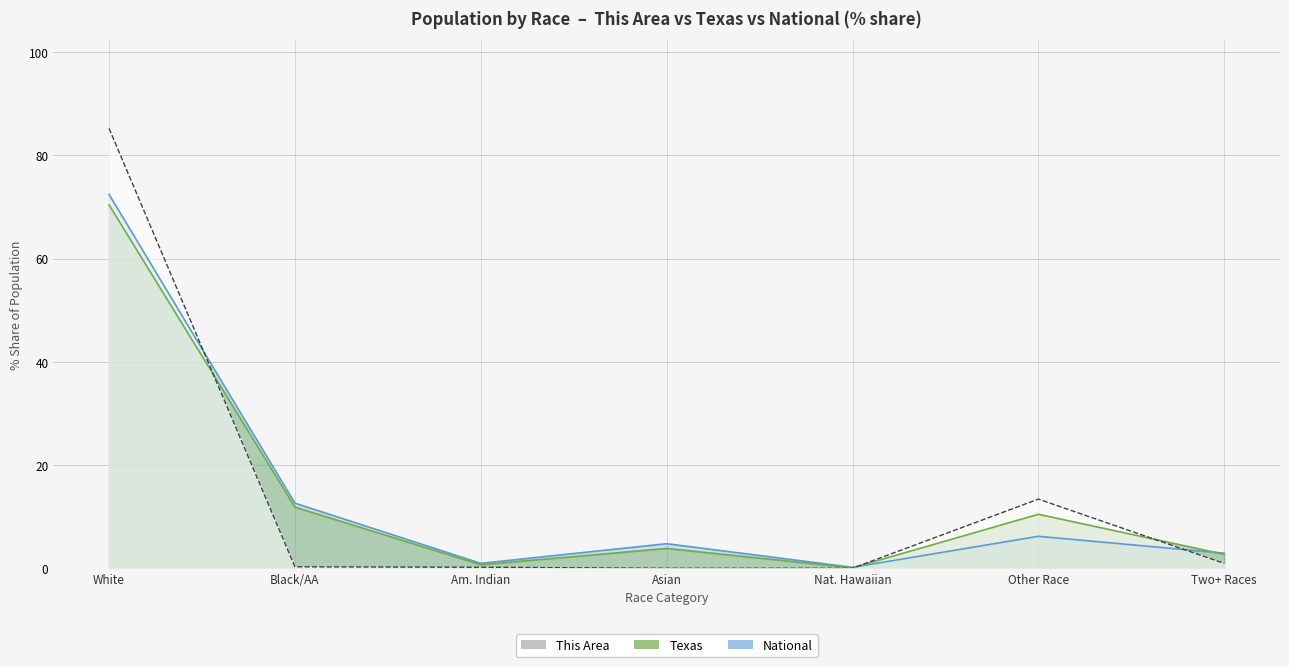

Which category has the highest value in the National series?

White